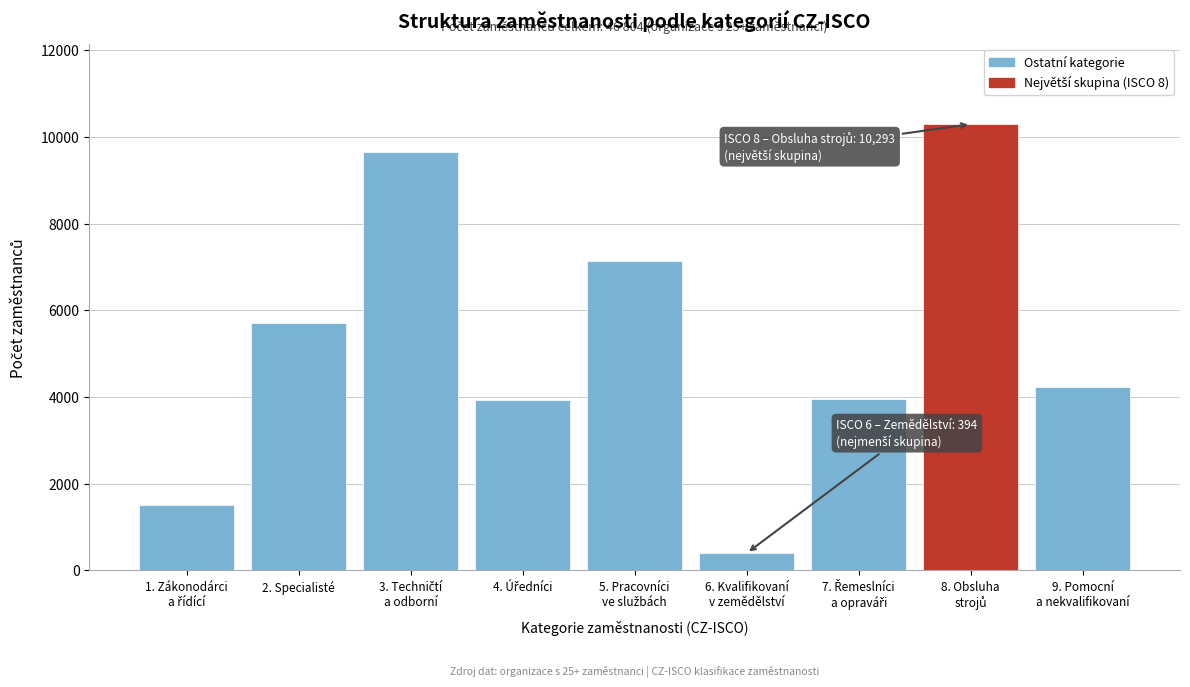

What is the sum of all values?

46804